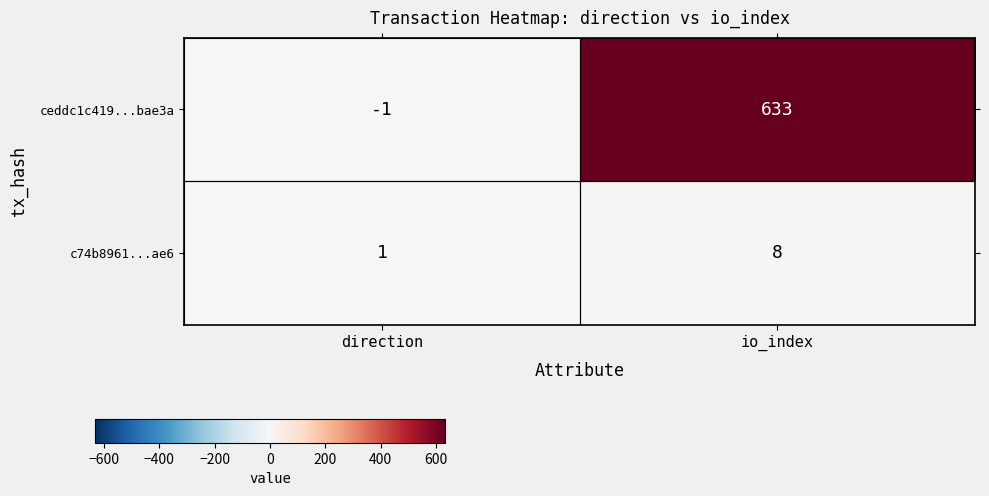

True or false: ceddc1c419...bae3a has a value of -1 at direction.

True